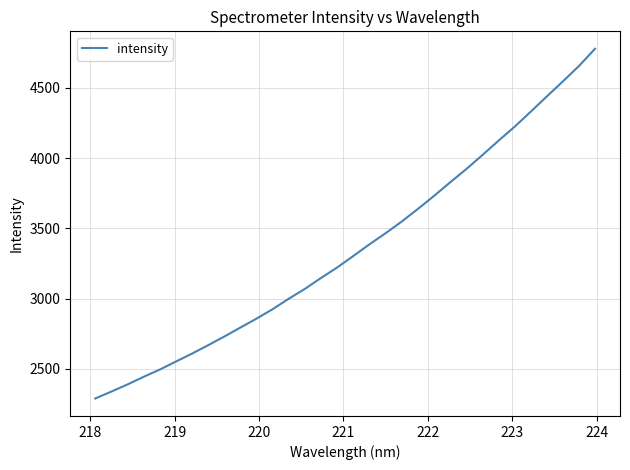

What is the minimum value shown in the chart?

2287.9